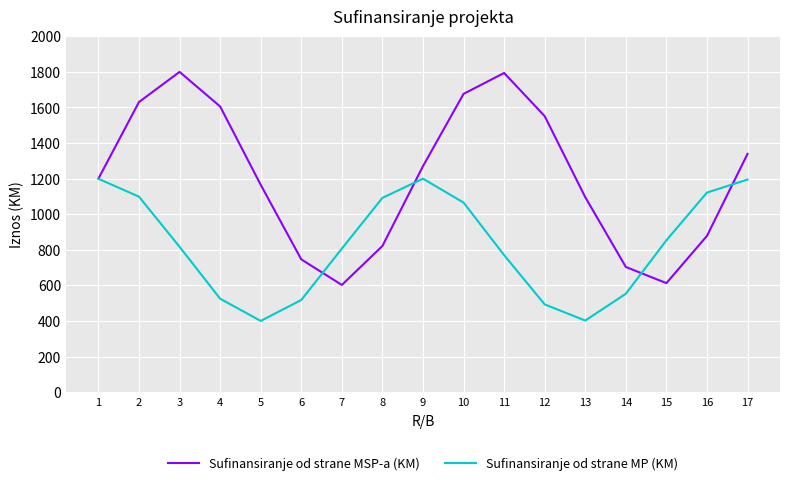

The value of Sufinansiranje od strane MSP-a (KM) at 10 is 1676.2. True or false?

True